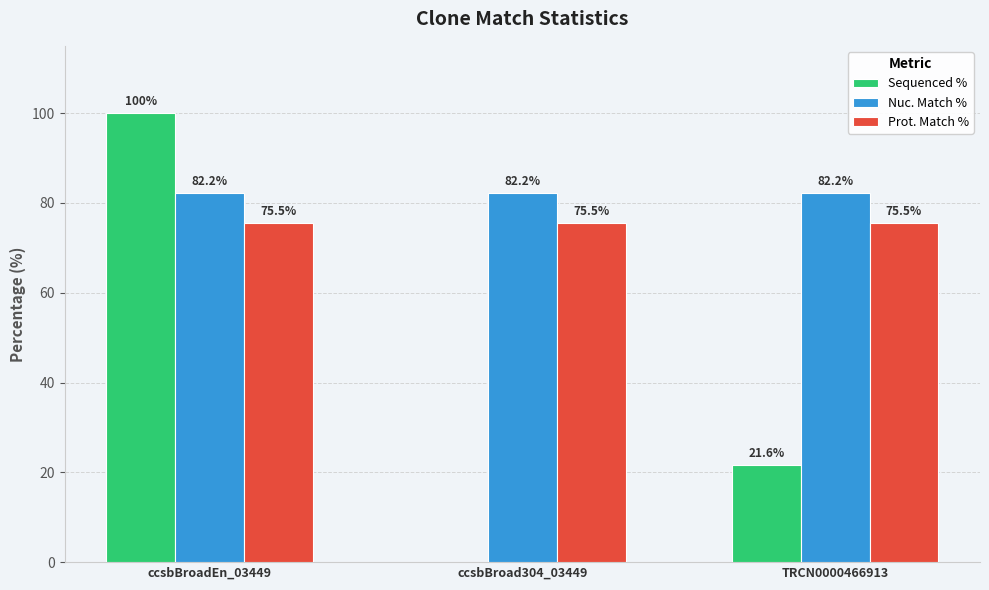

What is the sum of the Prot. Match % values at ccsbBroad304_03449 and TRCN0000466913?

151.0